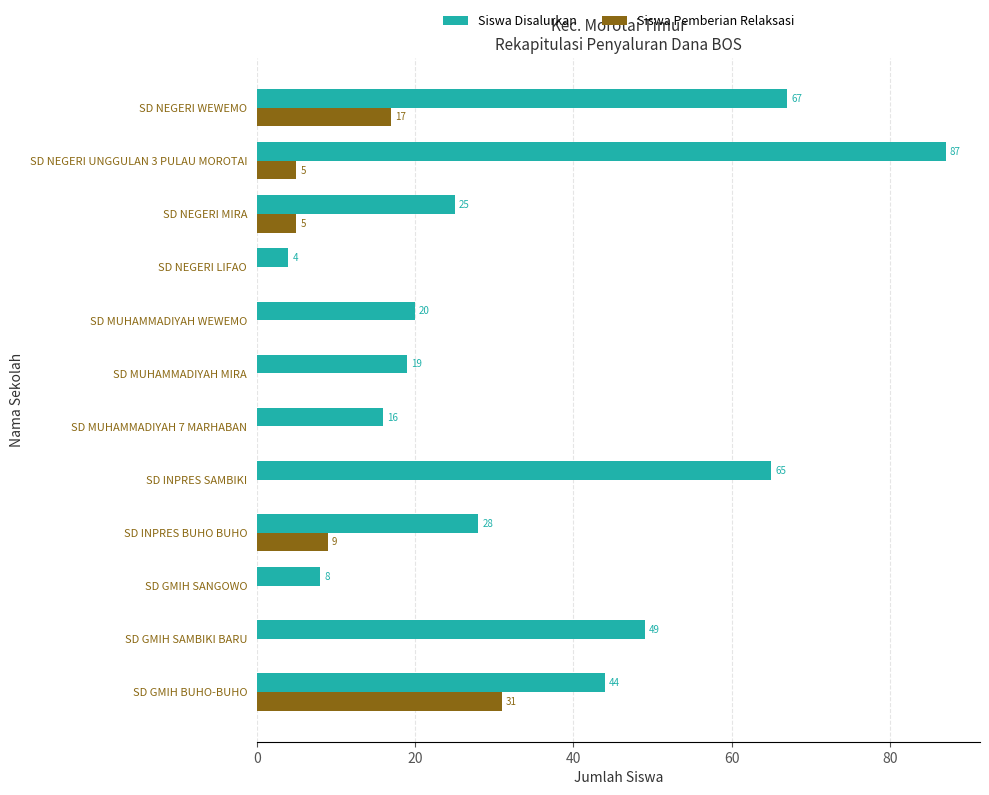

Is it true that Siswa Disalurkan equals 34 at SD MUHAMMADIYAH WEWEMO?

False